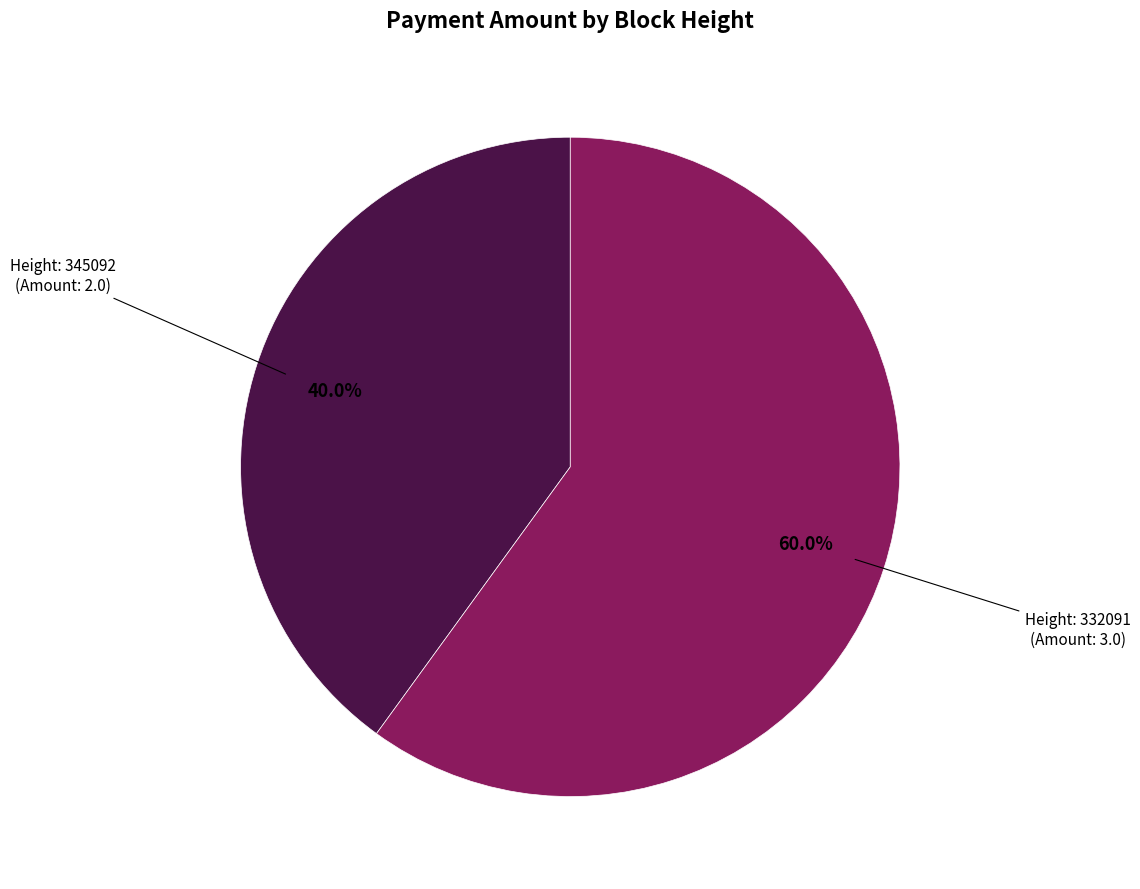

Is there a majority slice in this chart?

Yes